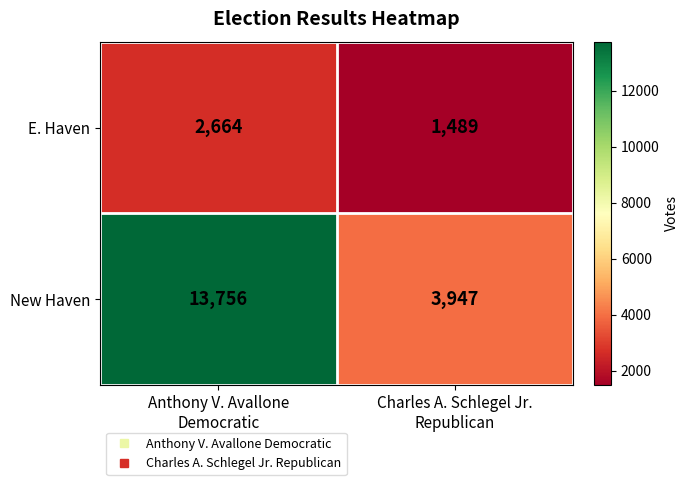

What is the sum of all New Haven values?

17703